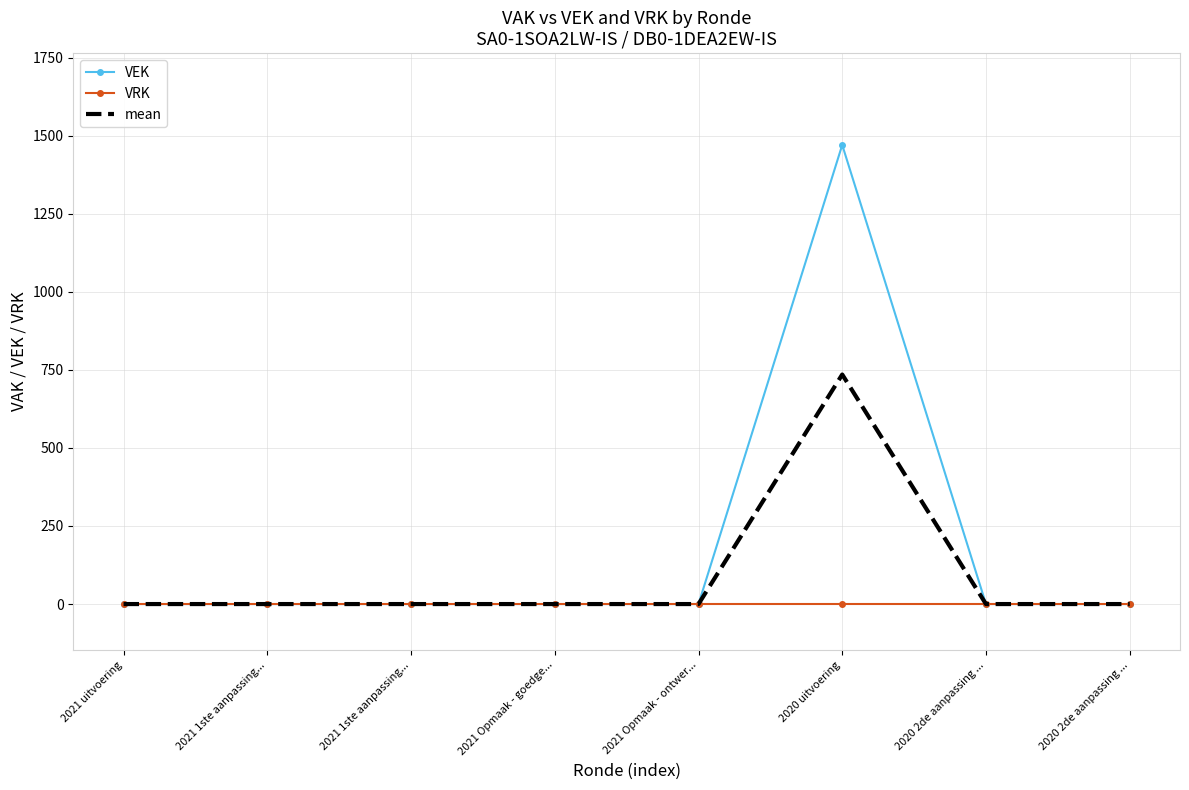

Reading left to right, transcribe all the data shown in this chart.

VEK: 2021 uitvoering=0	2021 1ste aanpassing...=0	2021 1ste aanpassing...=0	2021 Opmaak - goedge...=0	2021 Opmaak - ontwer...=0	2020 uitvoering=1470	2020 2de aanpassing ...=0	2020 2de aanpassing ...=0
VRK: 2021 uitvoering=0	2021 1ste aanpassing...=0	2021 1ste aanpassing...=0	2021 Opmaak - goedge...=0	2021 Opmaak - ontwer...=0	2020 uitvoering=0	2020 2de aanpassing ...=0	2020 2de aanpassing ...=0
mean: 2021 uitvoering=0	2021 1ste aanpassing...=0	2021 1ste aanpassing...=0	2021 Opmaak - goedge...=0	2021 Opmaak - ontwer...=0	2020 uitvoering=735	2020 2de aanpassing ...=0	2020 2de aanpassing ...=0